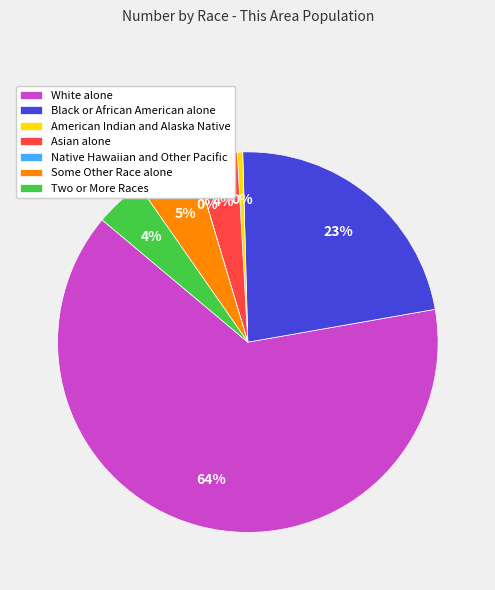

Is it true that White alone is 77% of the pie?

False